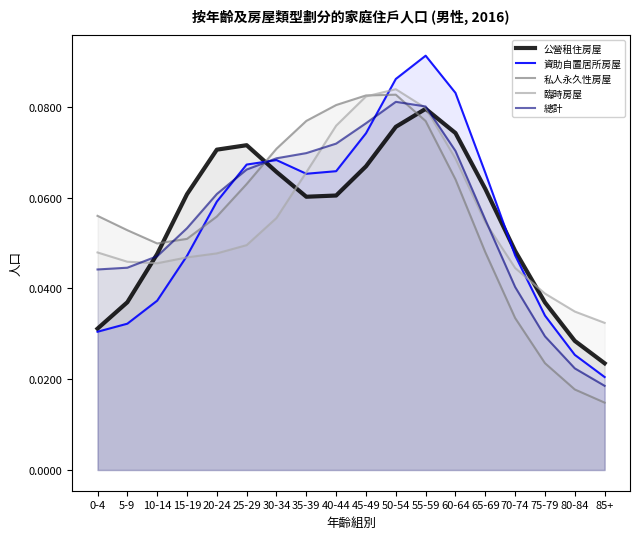

Reading left to right, transcribe all the data shown in this chart.

公營租住房屋: 0.0	0.0	0.0	0.1	0.1	0.1	0.1	0.1	0.1	0.1	0.1	0.1	0.1	0.1	0.0	0.0	0.0	0.0
資助自置居所房屋: 0.0	0.0	0.0	0.0	0.1	0.1	0.1	0.1	0.1	0.1	0.1	0.1	0.1	0.1	0.0	0.0	0.0	0.0
私人永久性房屋: 0.1	0.1	0.0	0.1	0.1	0.1	0.1	0.1	0.1	0.1	0.1	0.1	0.1	0.0	0.0	0.0	0.0	0.0
臨時房屋: 0.0	0.0	0.0	0.0	0.0	0.0	0.1	0.1	0.1	0.1	0.1	0.1	0.1	0.1	0.0	0.0	0.0	0.0
總計: 0.0	0.0	0.0	0.1	0.1	0.1	0.1	0.1	0.1	0.1	0.1	0.1	0.1	0.1	0.0	0.0	0.0	0.0